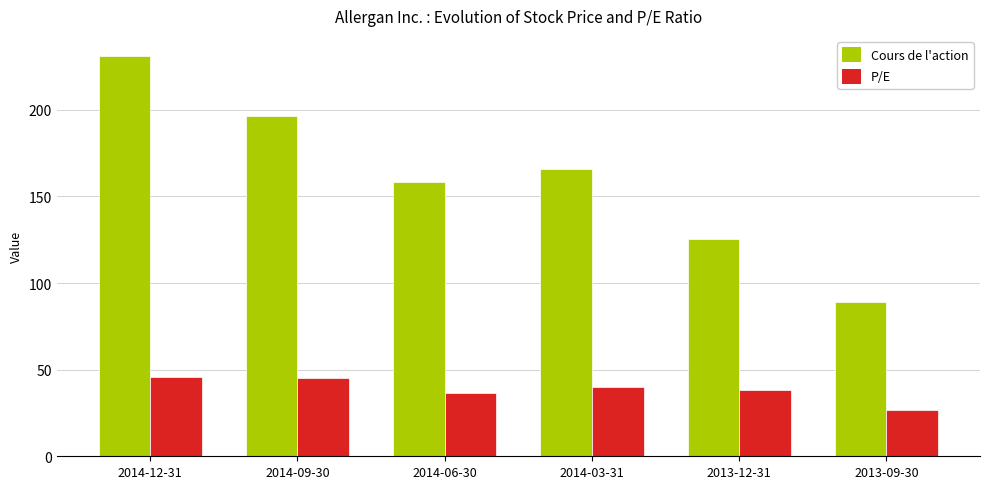

What is the maximum value shown in the chart?

231.1